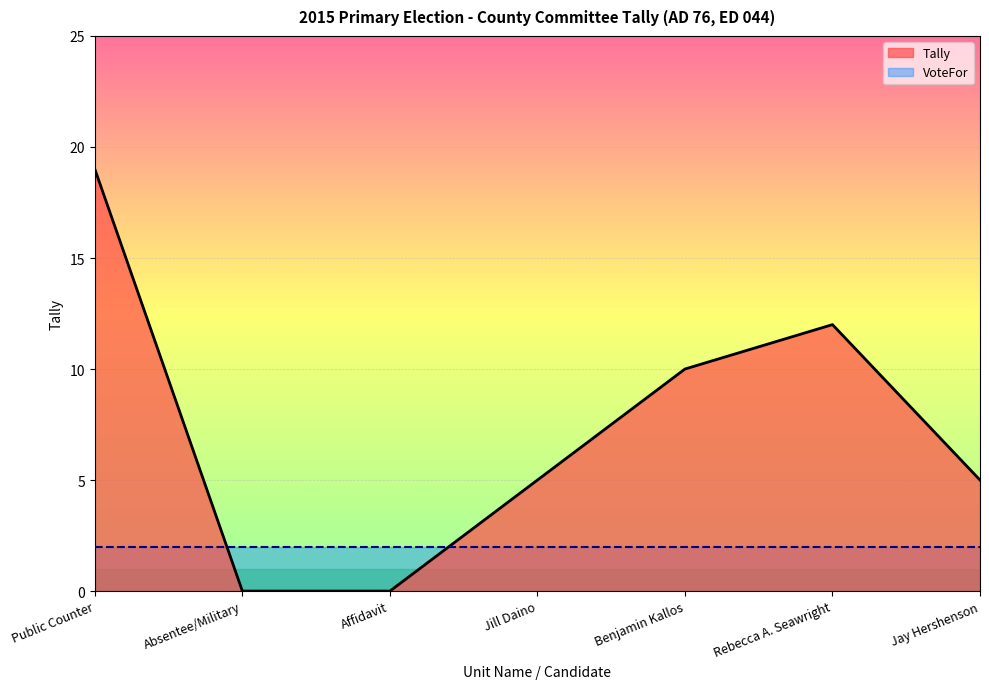

How many series are shown in this chart?

2